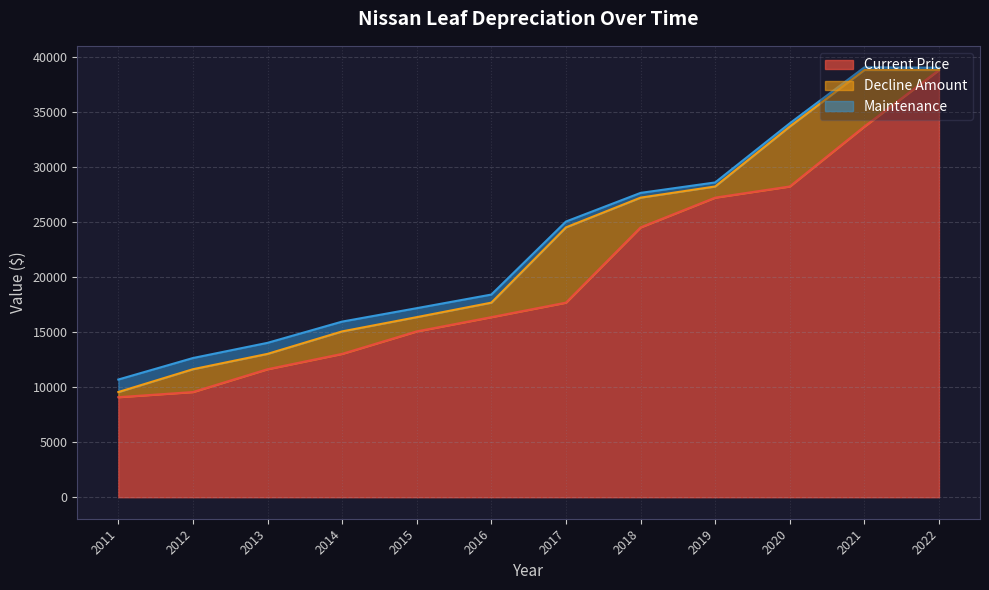

True or false: Current Price has a value of 15952 at 2013.

False